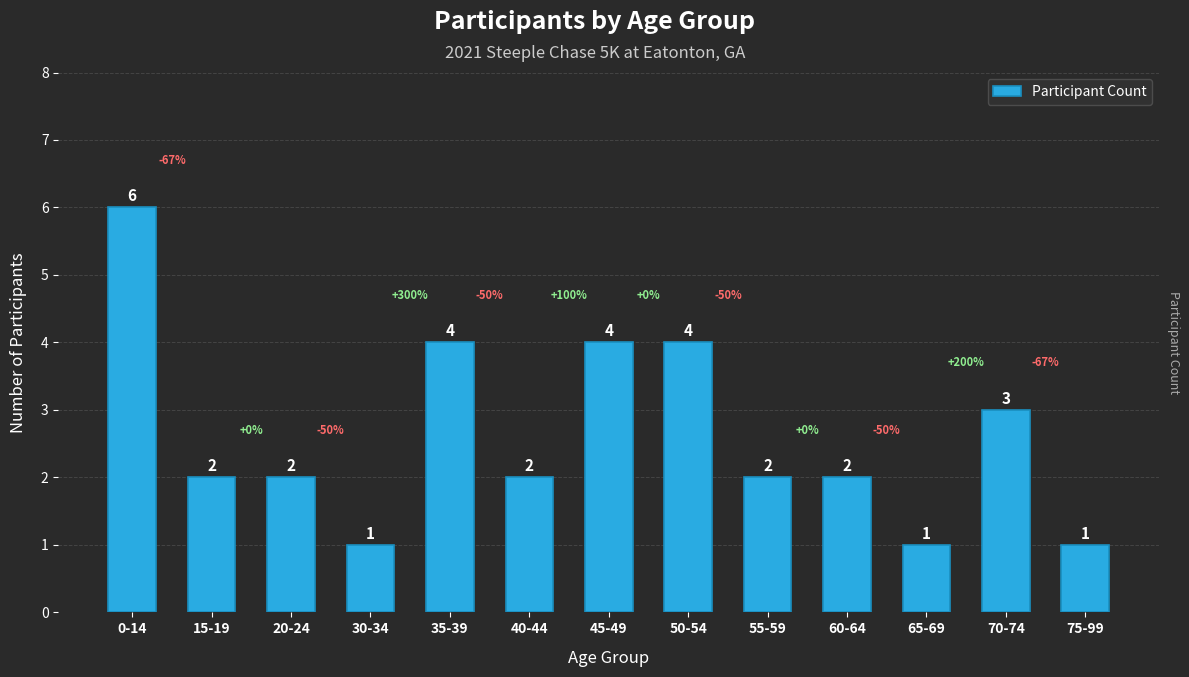

Between 30-34 and 20-24, which is larger?

20-24